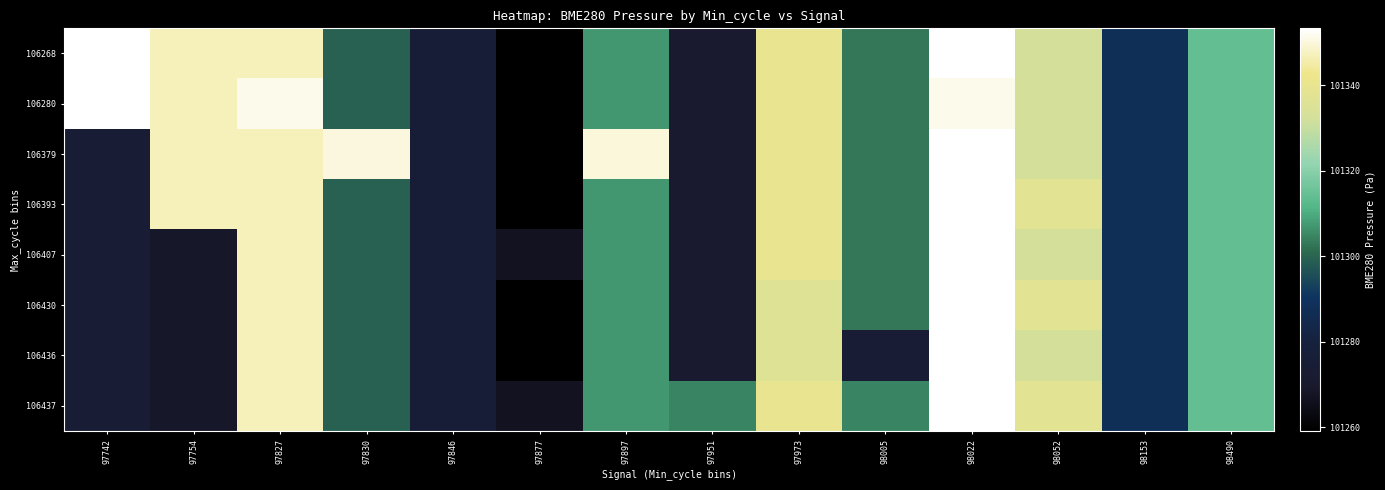

Reading right to left, list all the values displayed in this chart.

106268: 98490=101314.2	98153=101288.1	98052=101332.3	98022=101353.3	98005=101302.9	97973=101339.8	97951=101271.1	97897=101307.0	97877=101259.2	97846=101275.2	97830=101299.4	97827=101346.7	97754=101346.7	97742=101353.3
106280: 98490=101314.2	98153=101288.1	98052=101332.3	98022=101351.4	98005=101302.9	97973=101339.8	97951=101271.1	97897=101307.0	97877=101259.2	97846=101275.2	97830=101299.4	97827=101351.4	97754=101346.7	97742=101353.3
106379: 98490=101314.2	98153=101288.1	98052=101332.3	98022=101353.3	98005=101302.9	97973=101339.8	97951=101271.1	97897=101349.9	97877=101259.2	97846=101275.2	97830=101350.2	97827=101346.7	97754=101346.7	97742=101274.3
106393: 98490=101314.2	98153=101288.1	98052=101337.8	98022=101353.3	98005=101302.9	97973=101339.8	97951=101271.1	97897=101307.0	97877=101259.2	97846=101275.2	97830=101299.4	97827=101346.7	97754=101346.7	97742=101274.3
106407: 98490=101314.2	98153=101288.1	98052=101332.3	98022=101353.3	98005=101302.9	97973=101339.8	97951=101271.1	97897=101307.0	97877=101266.6	97846=101275.2	97830=101299.4	97827=101346.7	97754=101268.9	97742=101274.3
106430: 98490=101314.2	98153=101288.1	98052=101337.8	98022=101353.3	98005=101302.9	97973=101336.2	97951=101271.1	97897=101307.0	97877=101259.2	97846=101275.2	97830=101299.4	97827=101346.7	97754=101268.9	97742=101274.3
106436: 98490=101314.2	98153=101288.1	98052=101332.3	98022=101353.3	98005=101274.8	97973=101336.2	97951=101271.1	97897=101307.0	97877=101259.2	97846=101275.2	97830=101299.4	97827=101346.7	97754=101268.9	97742=101274.8
106437: 98490=101314.2	98153=101288.1	98052=101337.8	98022=101353.3	98005=101304.7	97973=101339.8	97951=101304.7	97897=101307.0	97877=101266.6	97846=101275.2	97830=101299.4	97827=101346.7	97754=101268.9	97742=101274.3